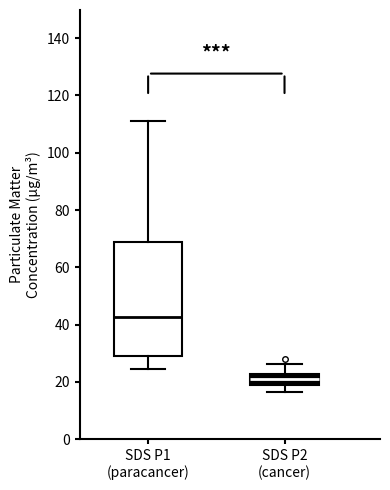

Comparing the boxes themselves (not the whiskers), which one is the tallest?

SDS P1 (paracancer)